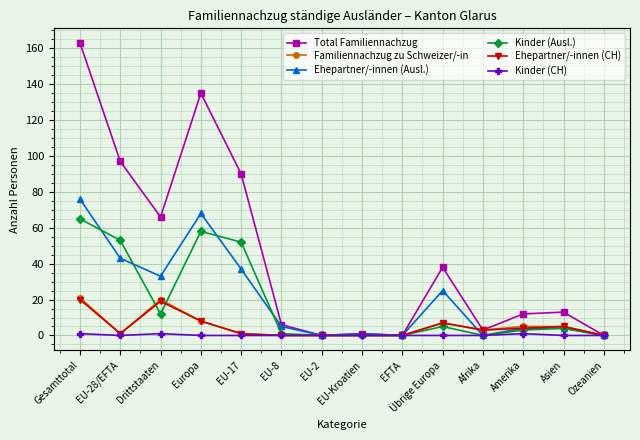

True or false: Kinder (CH) has a value of 0 at Afrika.

True